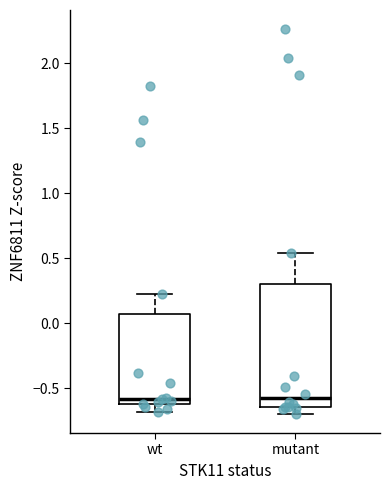

Where is the upper edge of the box for wt on the y-axis? The values are not printed on the chart, so give them approximately, as read against the axis.

0.05